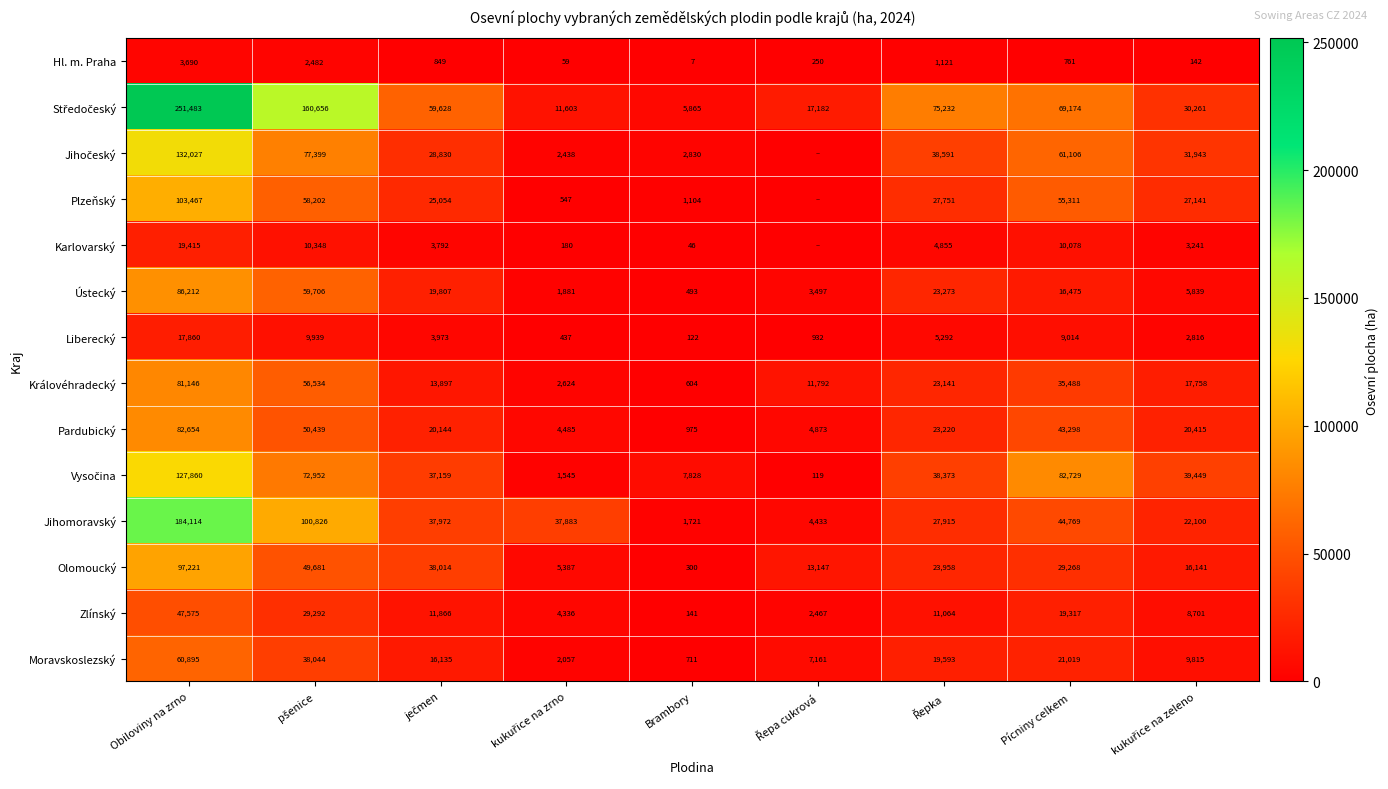

What is the sum of all Zlínský values?

134759